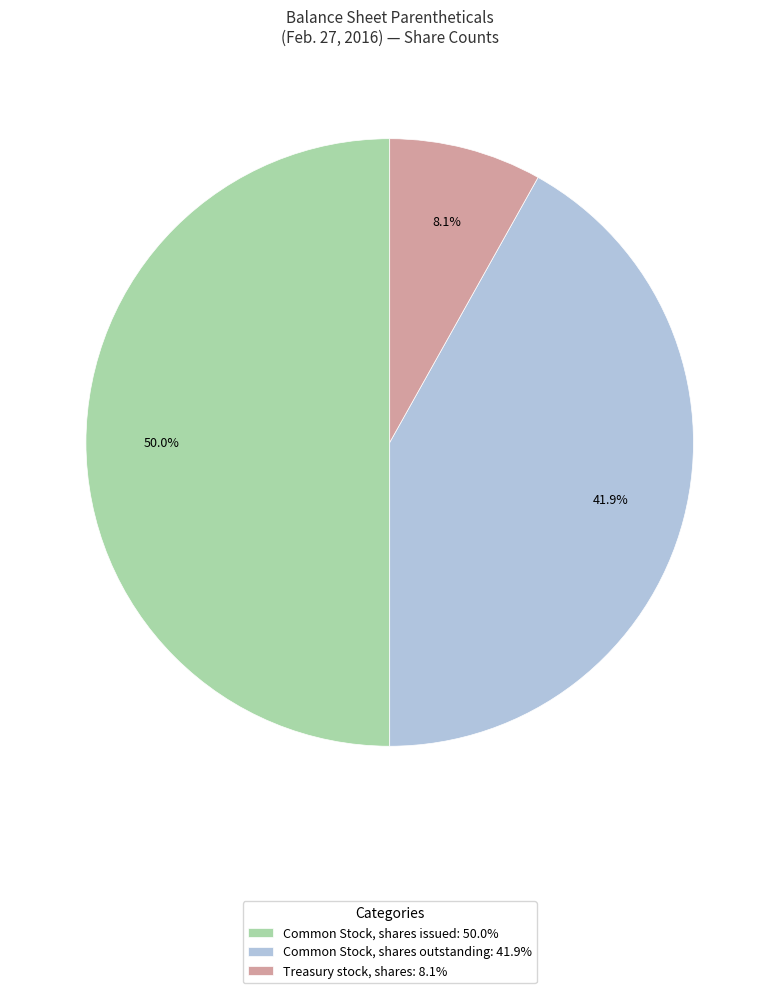

Does Common Stock, shares outstanding: 41.9% represent more than half of the total?

No